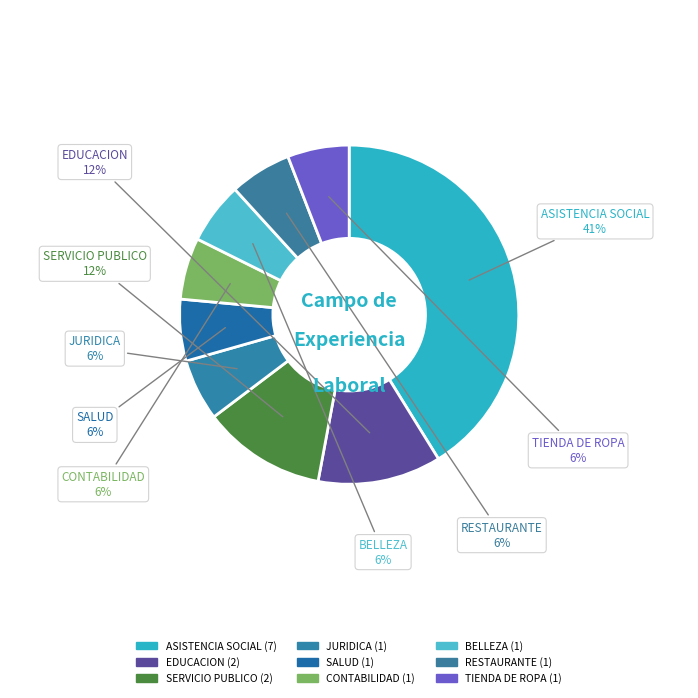

Does SERVICIO PUBLICO represent more than half of the total?

No